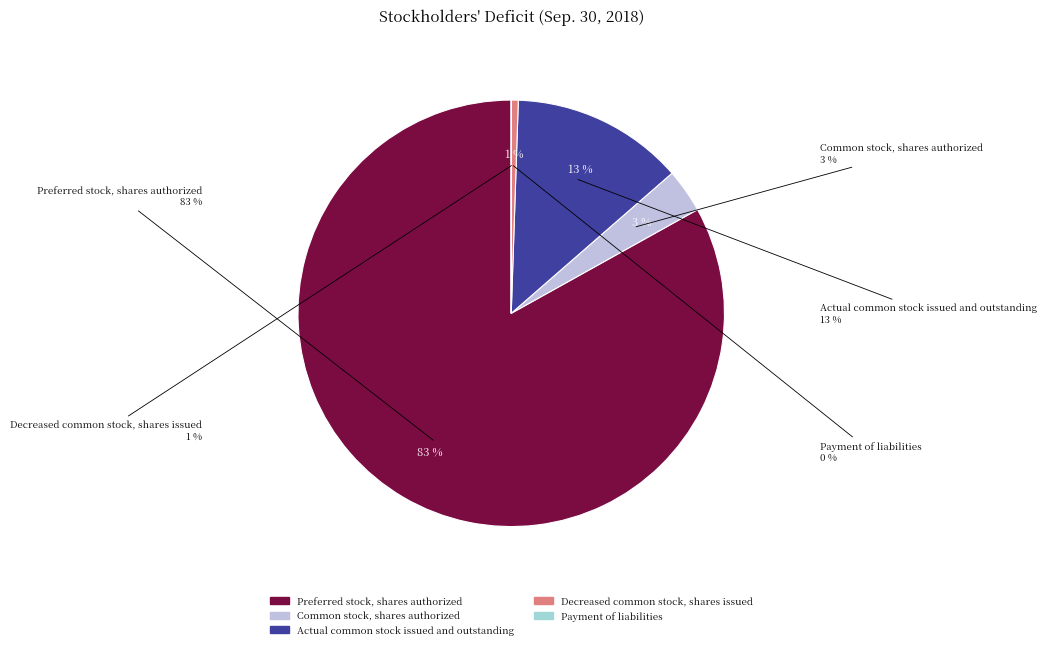

To the nearest percent, what is the combined percentage of Decreased common stock, shares issued and Actual common stock issued and outstanding?

14%